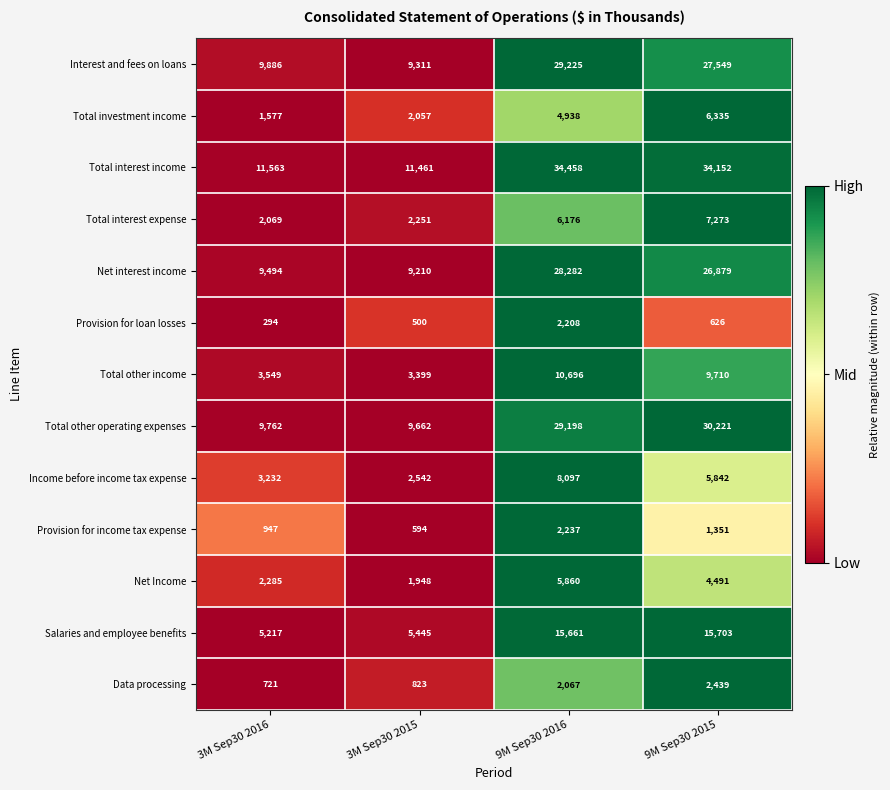

At 9M Sep30 2016, list the series in order from largest to smallest.

Total interest income, Interest and fees on loans, Total other operating expenses, Net interest income, Salaries and employee benefits, Total other income, Income before income tax expense, Total interest expense, Net Income, Total investment income, Provision for income tax expense, Provision for loan losses, Data processing